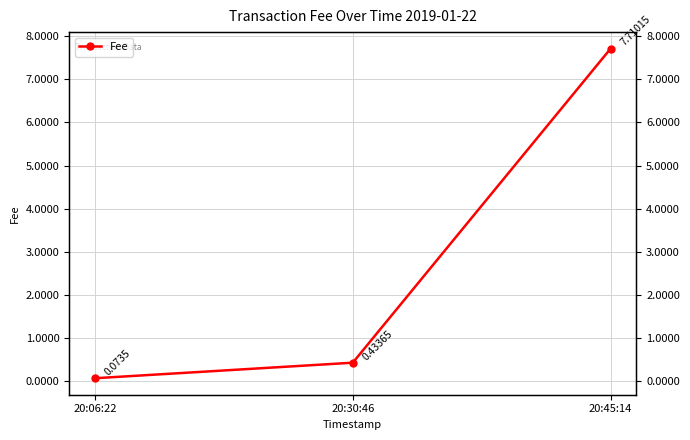

What is the value of the 2nd point from the left?

0.4